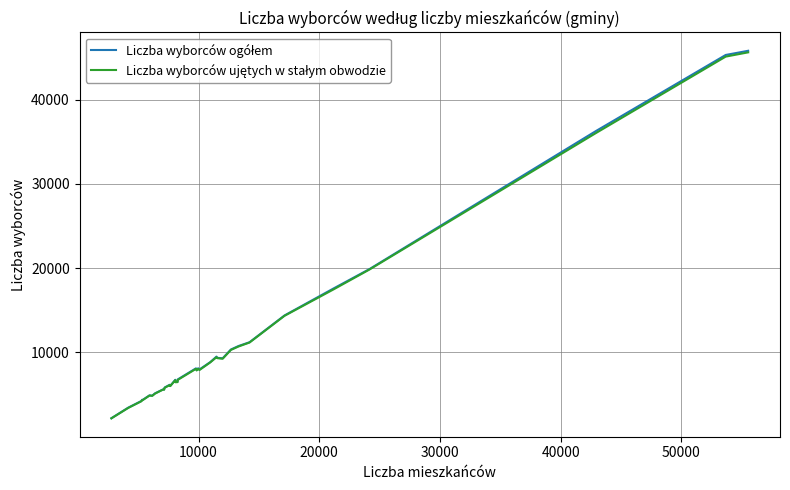

What is the minimum value shown in the chart?

2189